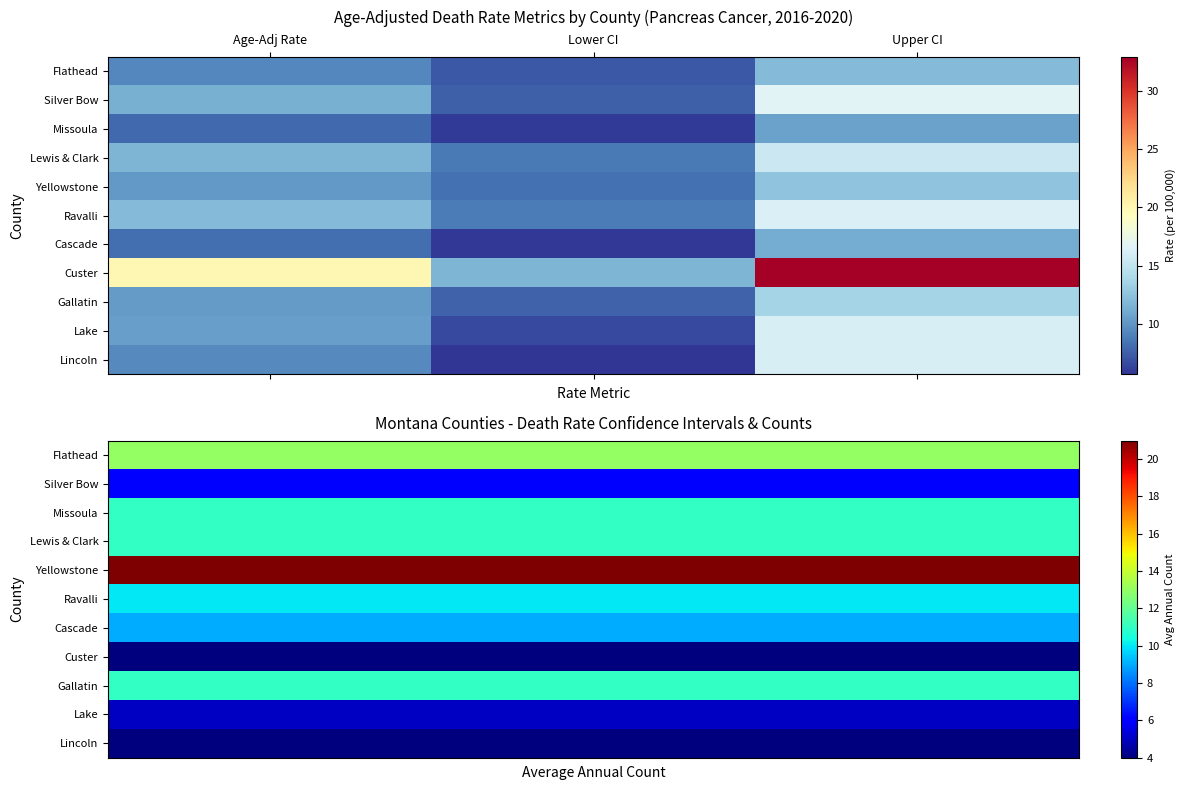

How many categories are shown in the chart?

10